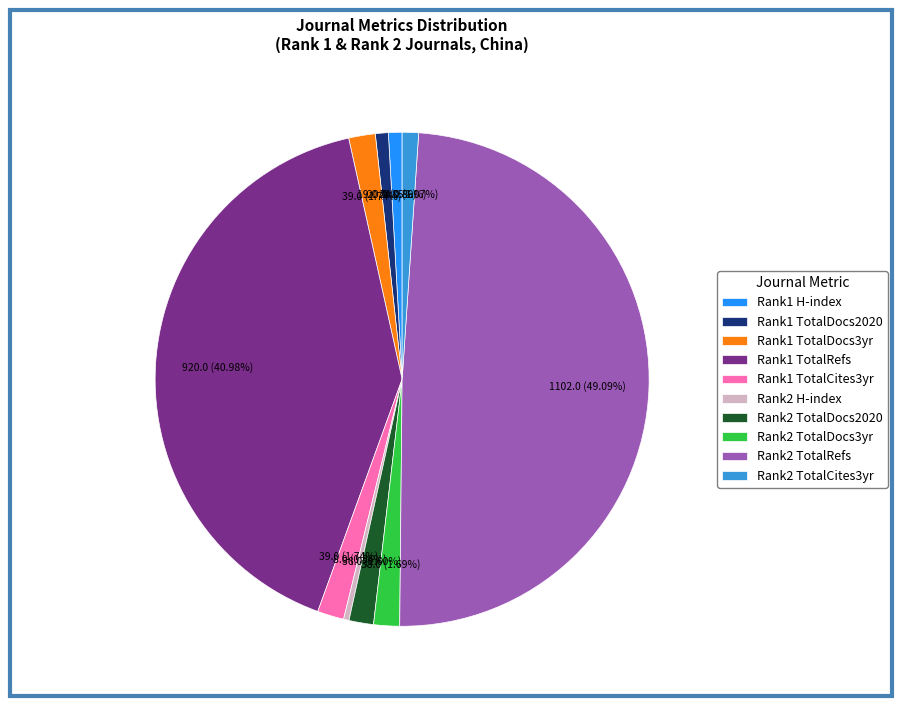

Does Rank1 TotalDocs2020 account for over 50% of the chart?

No